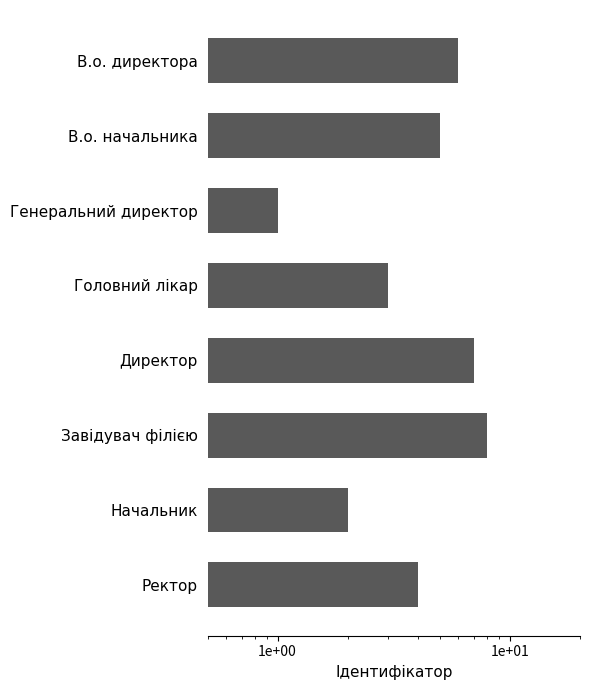

True or false: the data shows 1 at Генеральний директор.

True